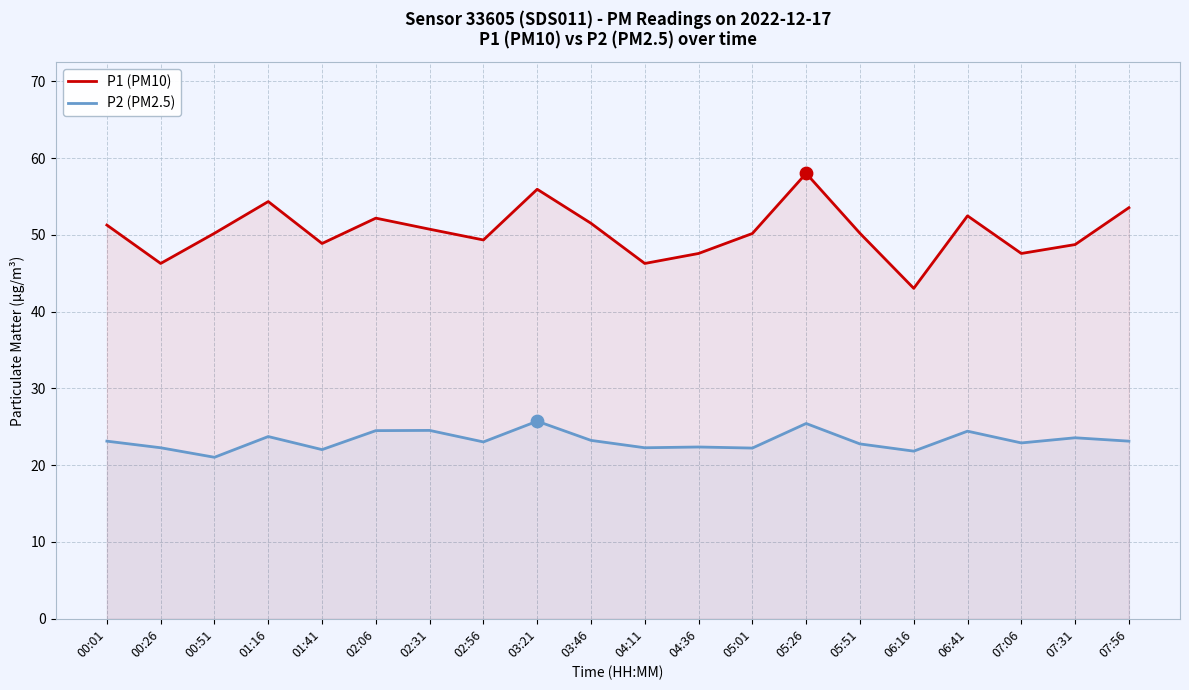

Which series has the largest total across all categories?

P1 (PM10)